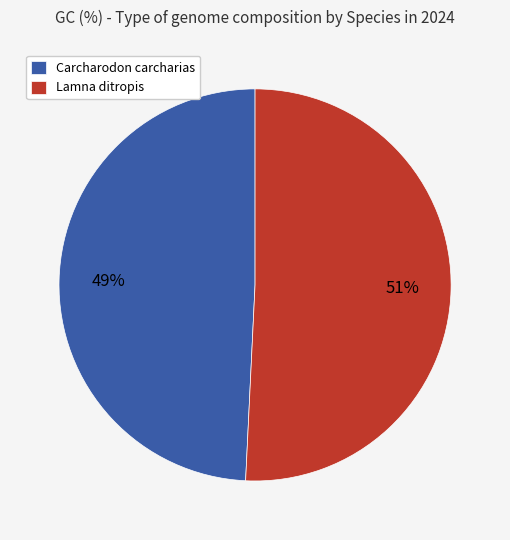

Do Lamna ditropis and Carcharodon carcharias together represent more than half of the pie?

Yes